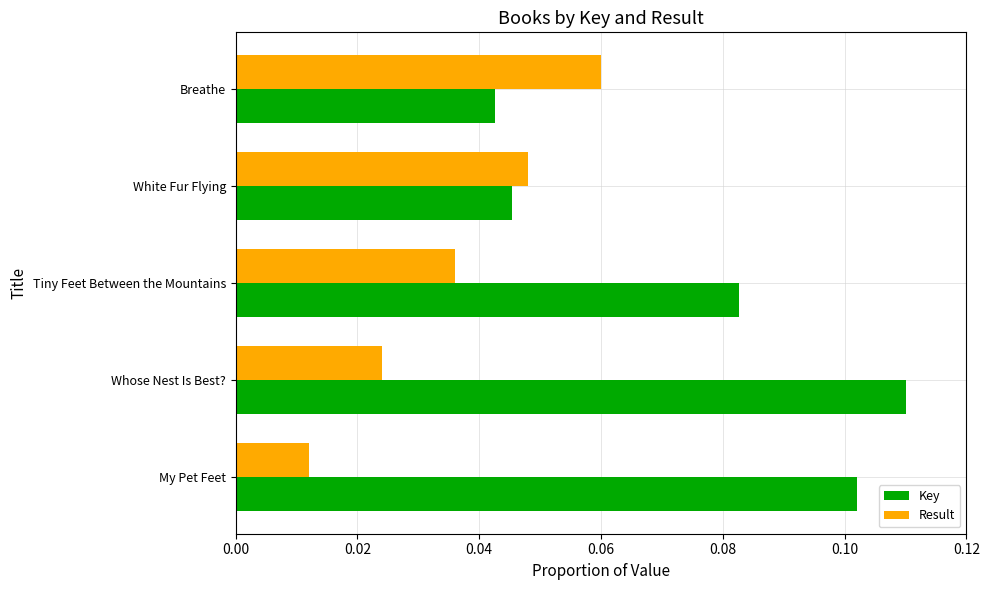

The Key series shows 0.0 at Whose Nest Is Best?. True or false?

False